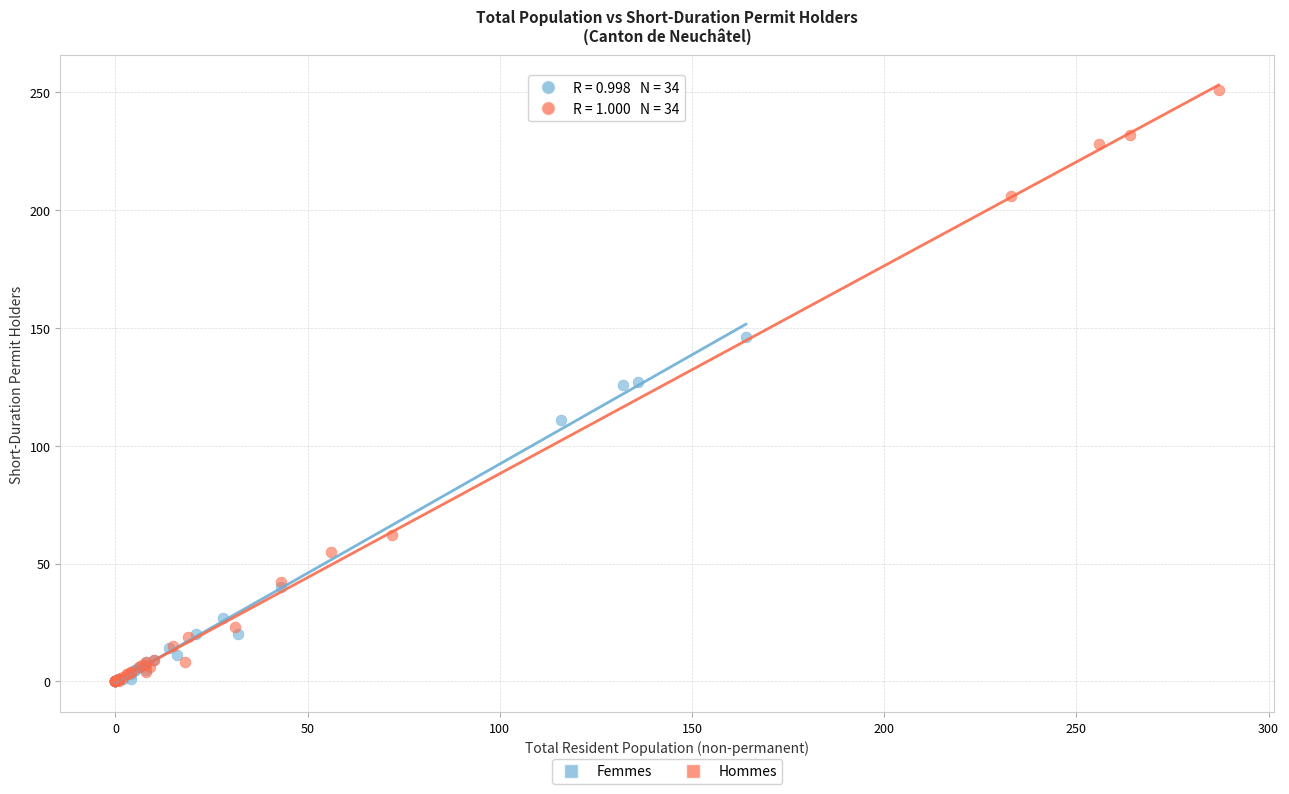

Which series reaches the maximum Y coordinate?

Hommes